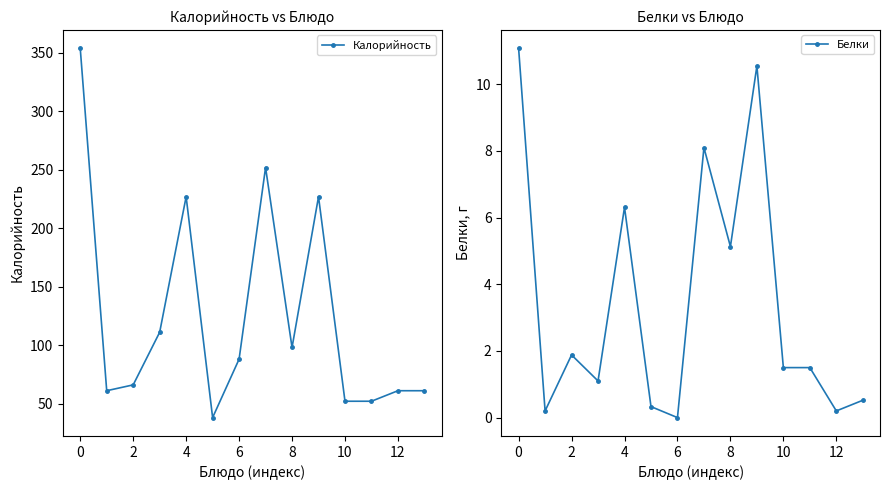

How many positive values does the Белки series have?

13